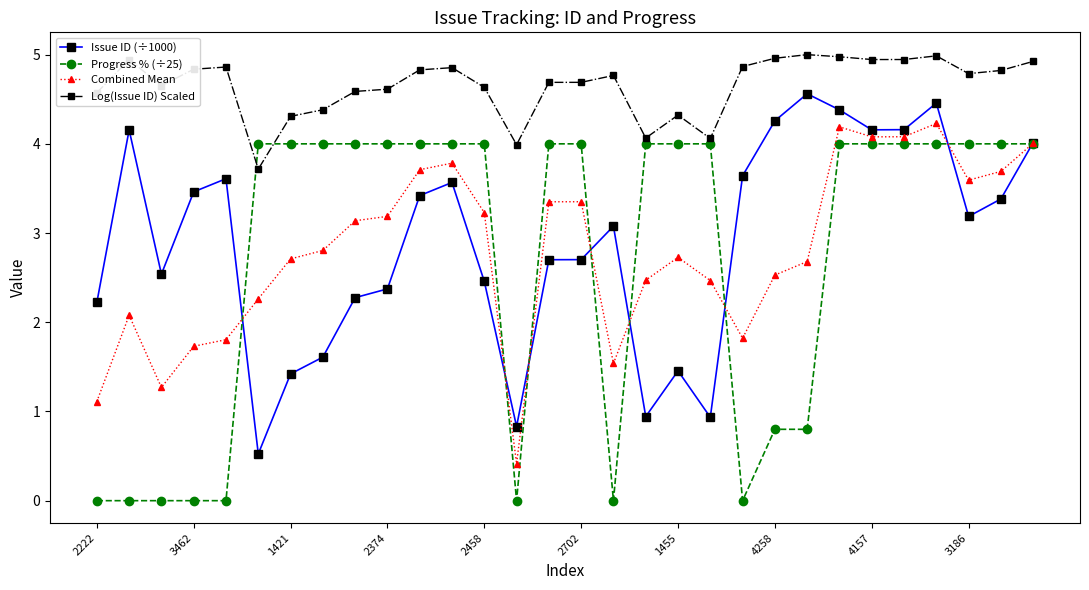

After their last crossing, which series has the higher values: Log(Issue ID) Scaled or Progress % (÷25)?

Log(Issue ID) Scaled